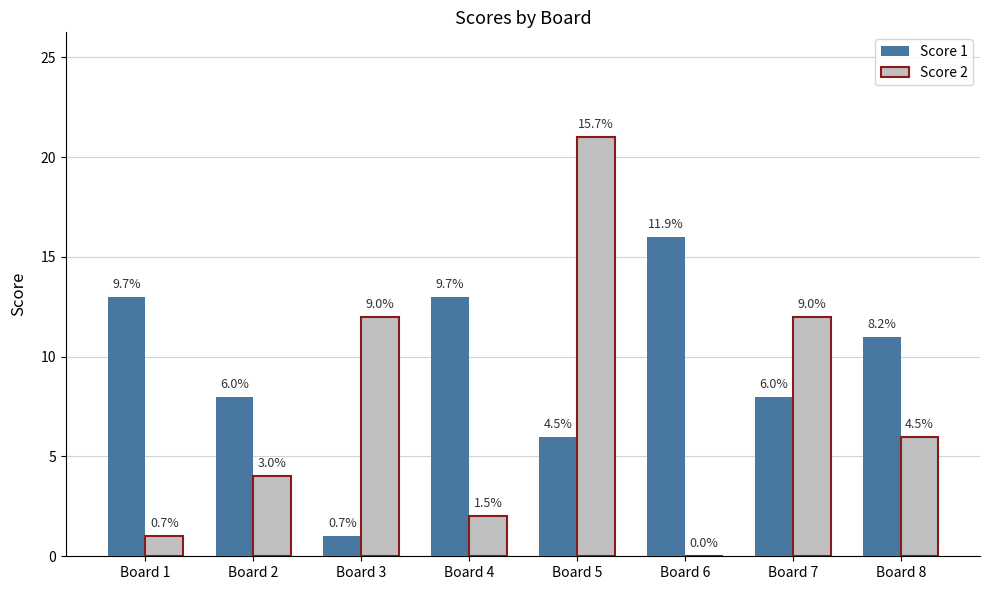

Between Board 2 and Board 4, which series saw the biggest shift?

Score 1